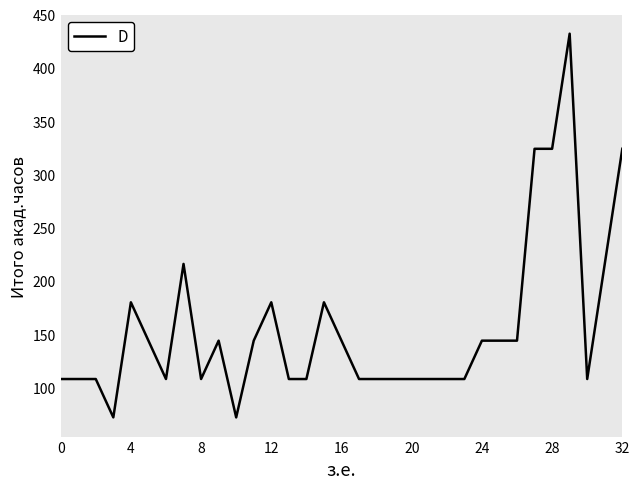

What is the maximum value shown in the chart?

432